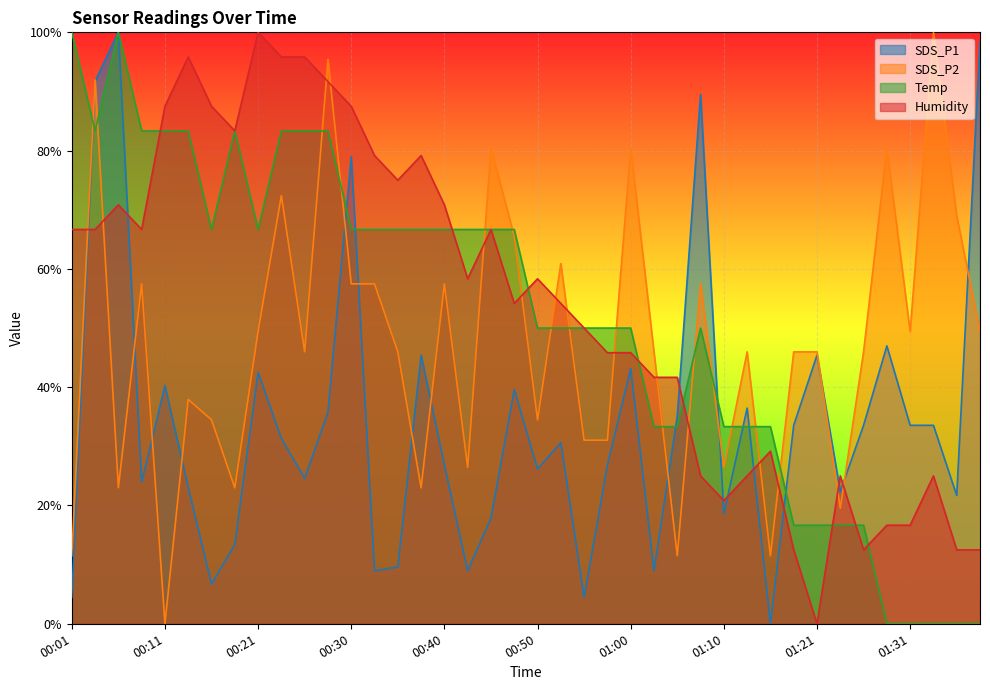

After their last crossing, which series has the higher values: SDS_P1 or Humidity?

SDS_P1